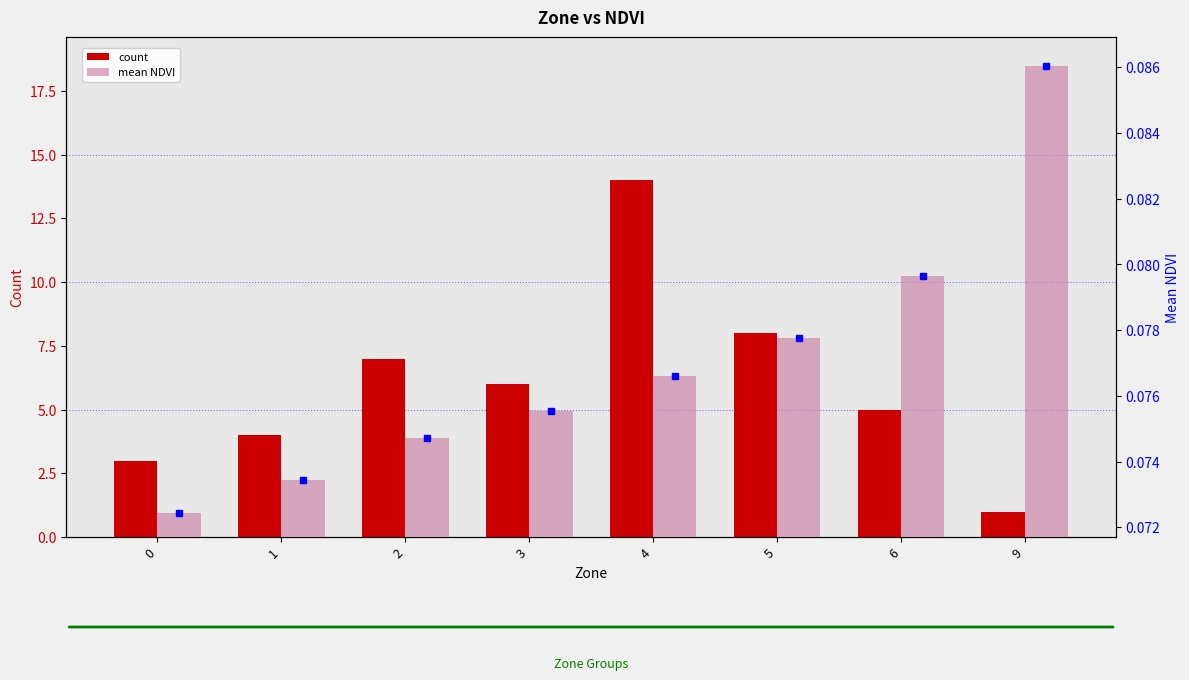

How many data points in count are above 6?

3